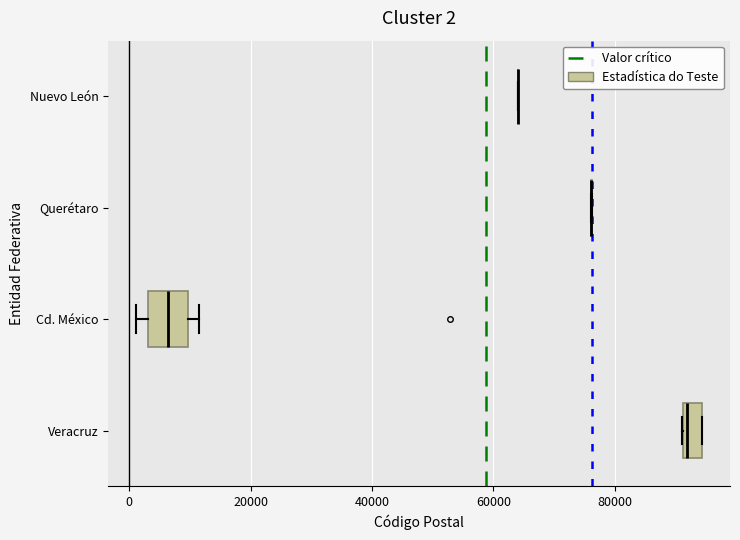

Which box is the widest, from its left edge to its right edge?

Cd. México